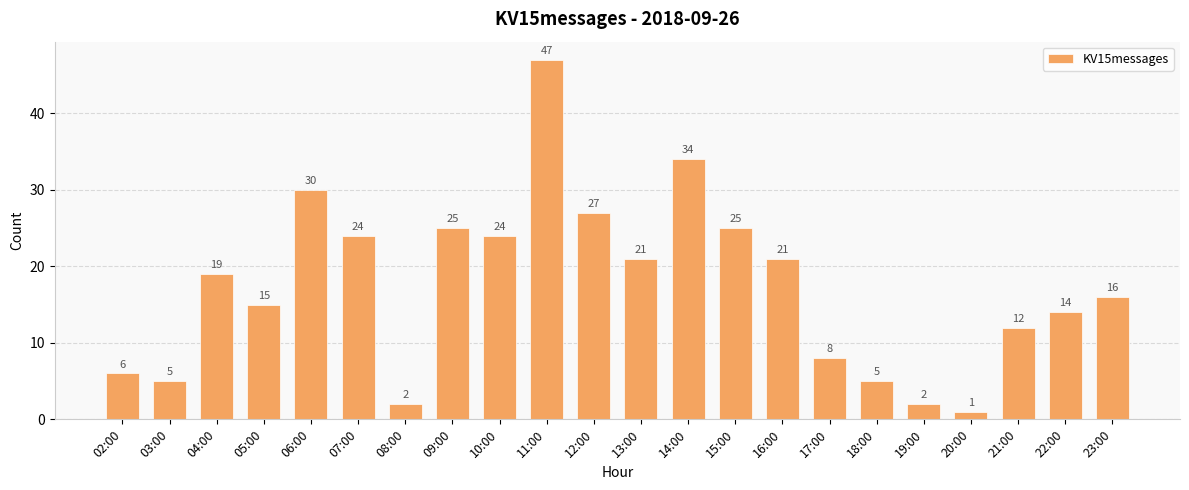

Reading left to right, list all the values displayed in this chart.

02:00=6	03:00=5	04:00=19	05:00=15	06:00=30	07:00=24	08:00=2	09:00=25	10:00=24	11:00=47	12:00=27	13:00=21	14:00=34	15:00=25	16:00=21	17:00=8	18:00=5	19:00=2	20:00=1	21:00=12	22:00=14	23:00=16